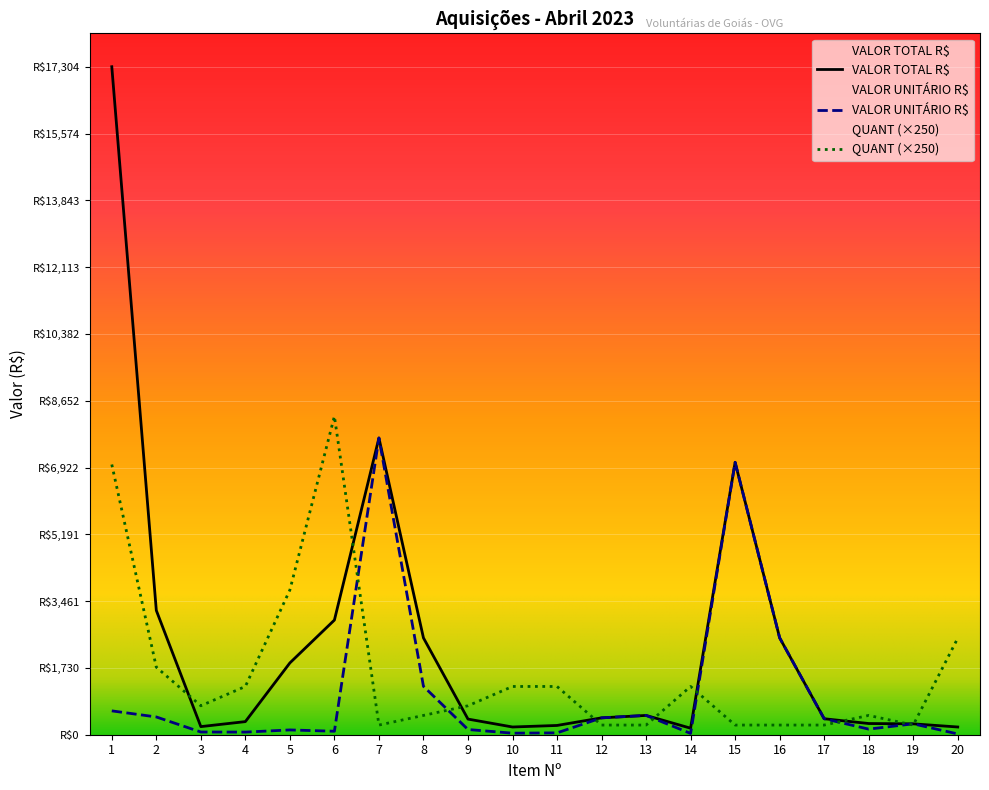

Reading left to right, what are all the values shown in this chart?

VALOR TOTAL R$: 1=17304.0	2=3220.0	3=210.0	4=339.5	5=1860.0	6=2970.0	7=7686.8	8=2508.0	9=405.0	10=200.0	11=240.0	12=437.0	13=500.0	14=169.0	15=7056.0	16=2510.7	17=414.0	18=290.0	19=282.0	20=200.0
VALOR UNITÁRIO R$: 1=618.0	2=460.0	3=70.0	4=67.9	5=124.0	6=90.0	7=7686.8	8=1254.0	9=135.0	10=40.0	11=48.0	12=437.0	13=500.0	14=33.8	15=7056.0	16=2510.7	17=414.0	18=145.0	19=282.0	20=20.0
QUANT: 1=7000.0	2=1750.0	3=750.0	4=1250.0	5=3750.0	6=8250.0	7=250.0	8=500.0	9=750.0	10=1250.0	11=1250.0	12=250.0	13=250.0	14=1250.0	15=250.0	16=250.0	17=250.0	18=500.0	19=250.0	20=2500.0